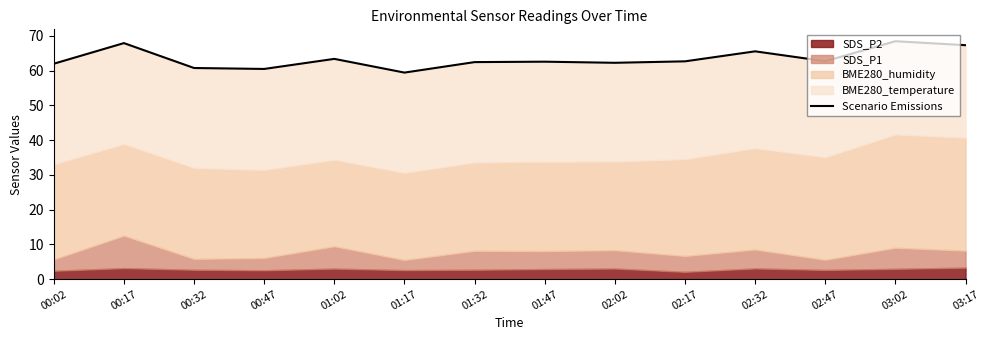

How many data points are less than 62?

3